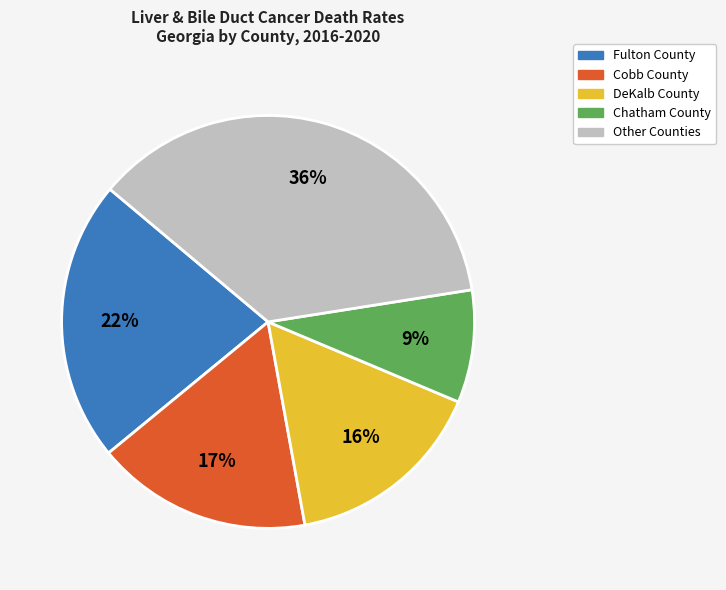

Count the number of slices in the pie.

5